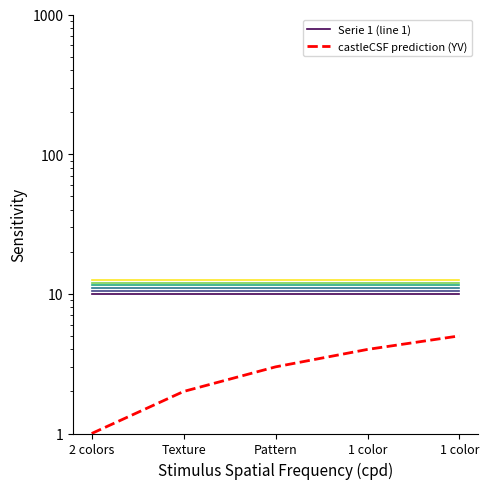

True or false: castleCSF prediction (YV) and Serie 1 (line 1) intersect in this chart.

False